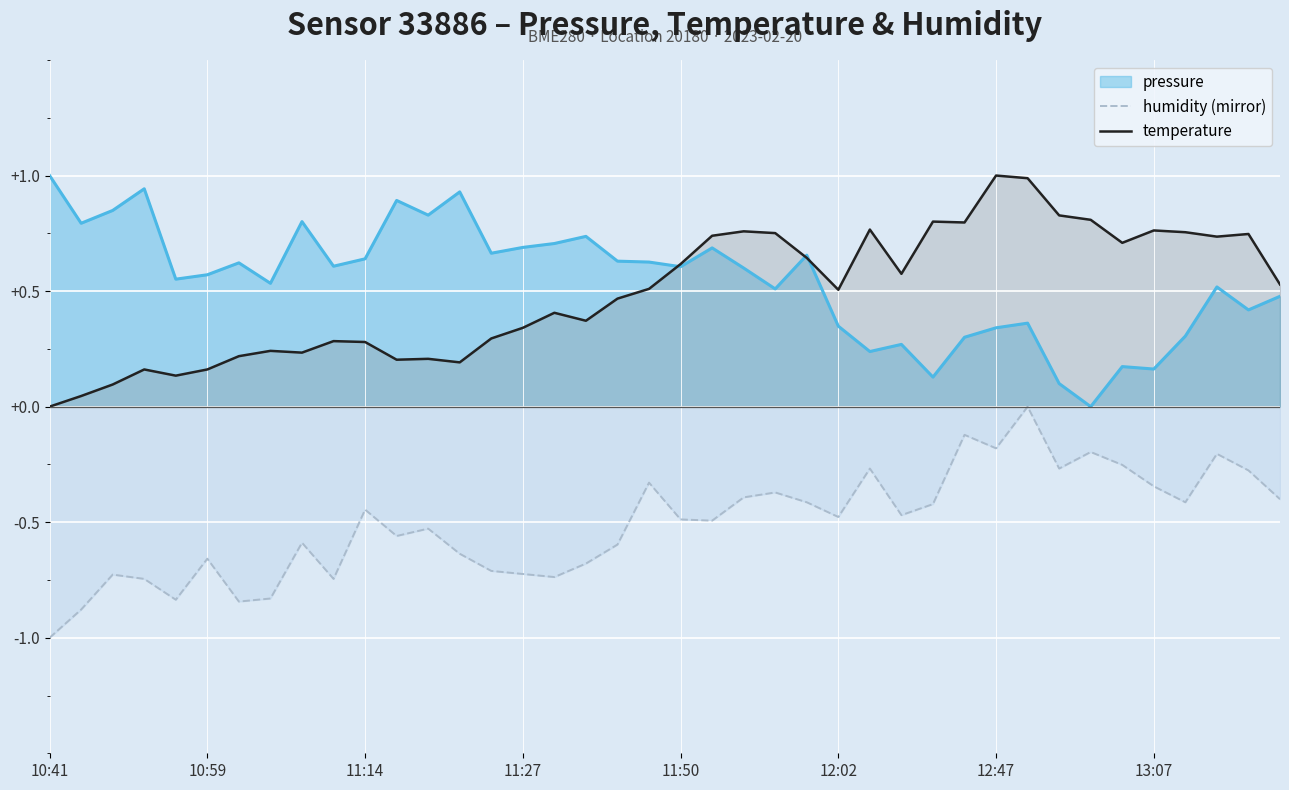

Which series changed the most between 8 and 36?

temperature